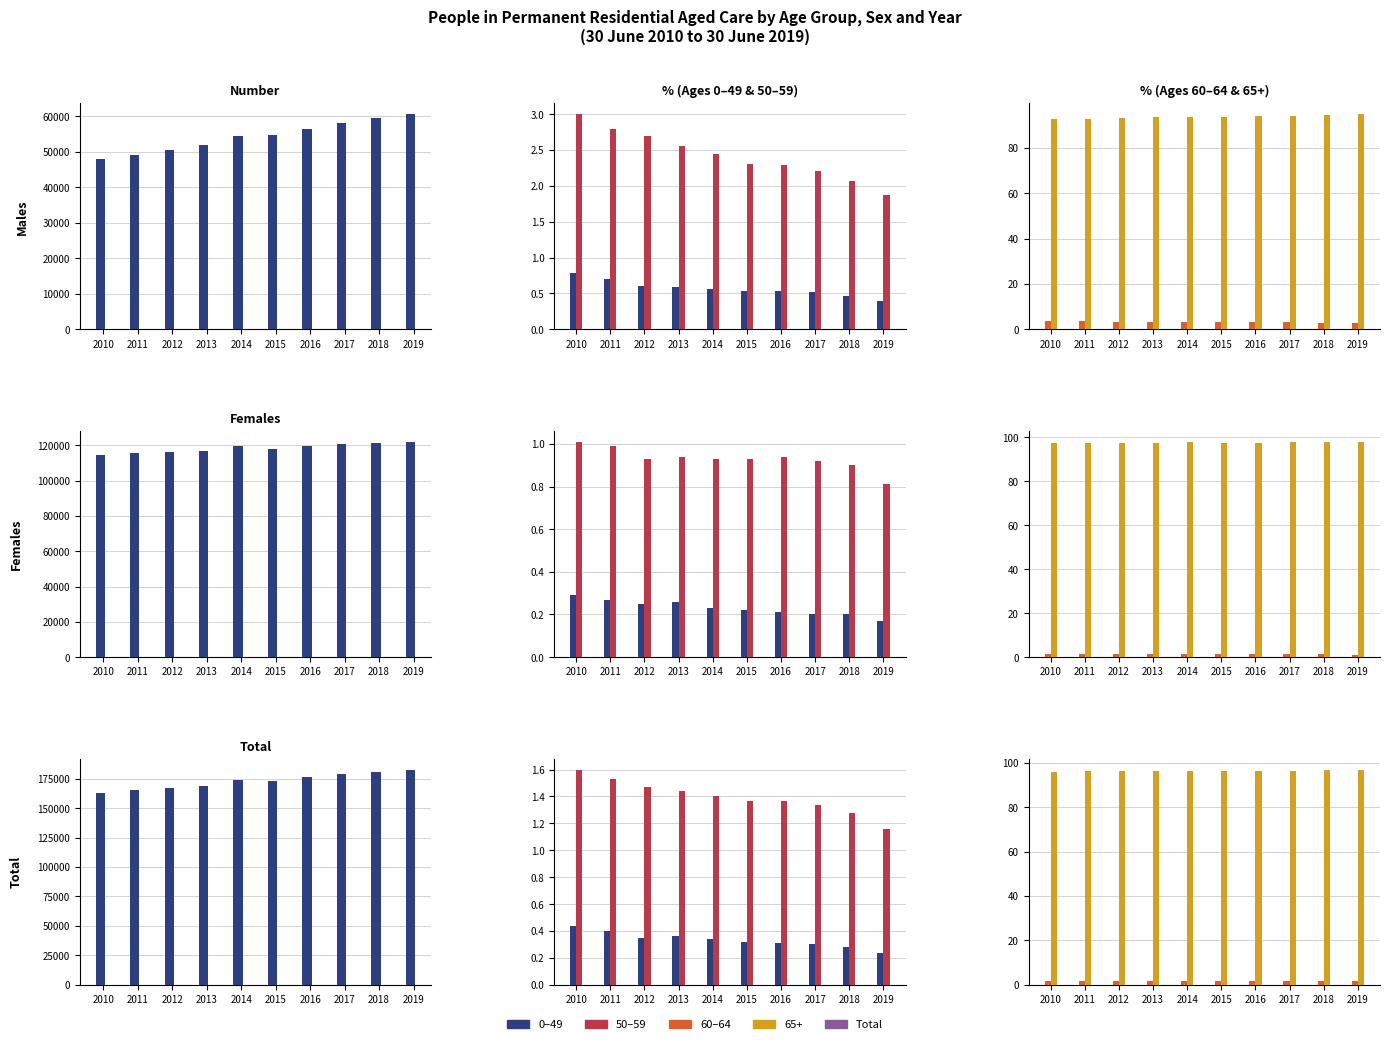

At which label is Males closest to 54298?

2014